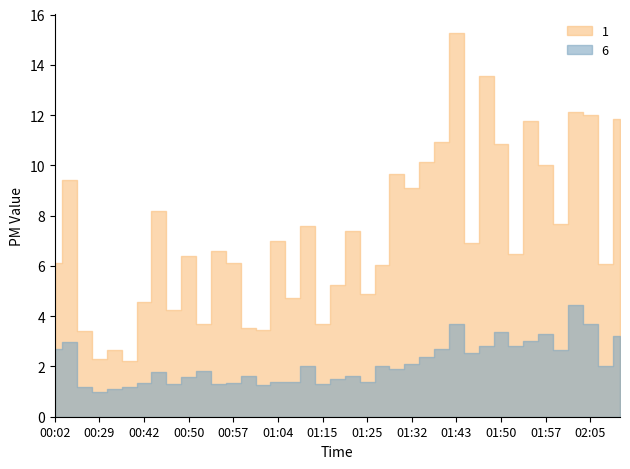

Count the number of categories in the chart.

39